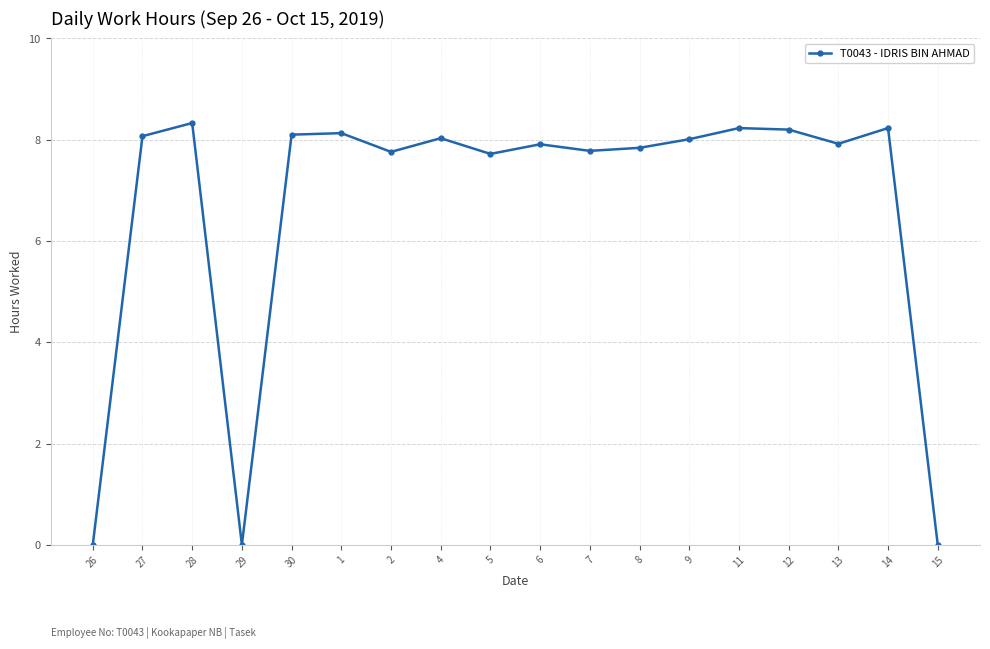

Reading left to right, what are all the values shown in this chart?

0.0	8.1	8.3	0.0	8.1	8.1	7.8	8.0	7.7	7.9	7.8	7.8	8.0	8.2	8.2	7.9	8.2	0.0